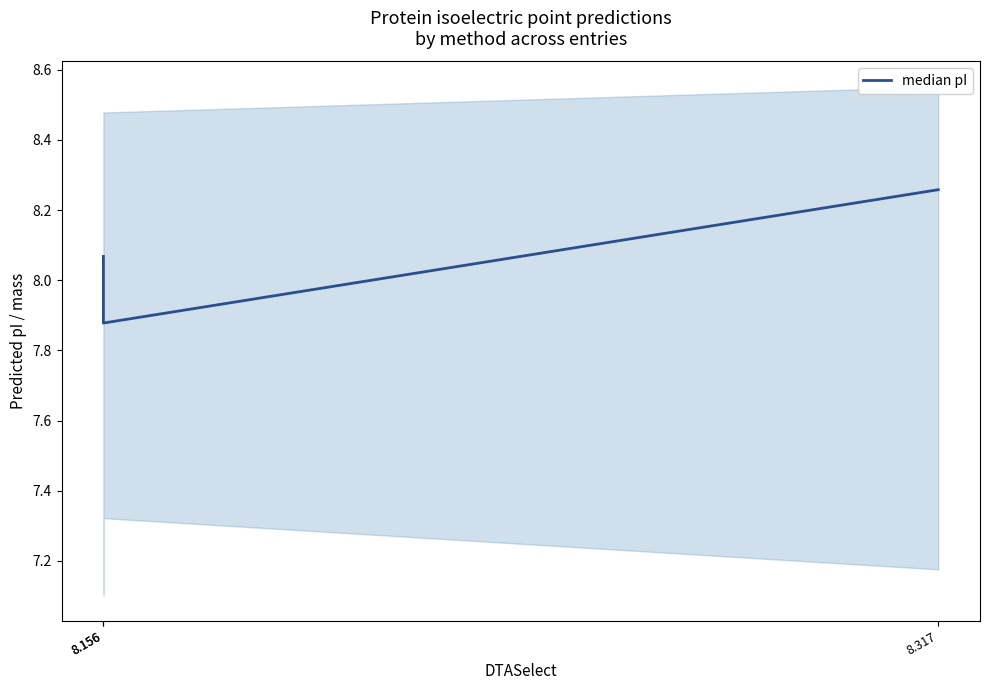

List the labels in order of value, smallest first.

8.156, 8.156, 8.317